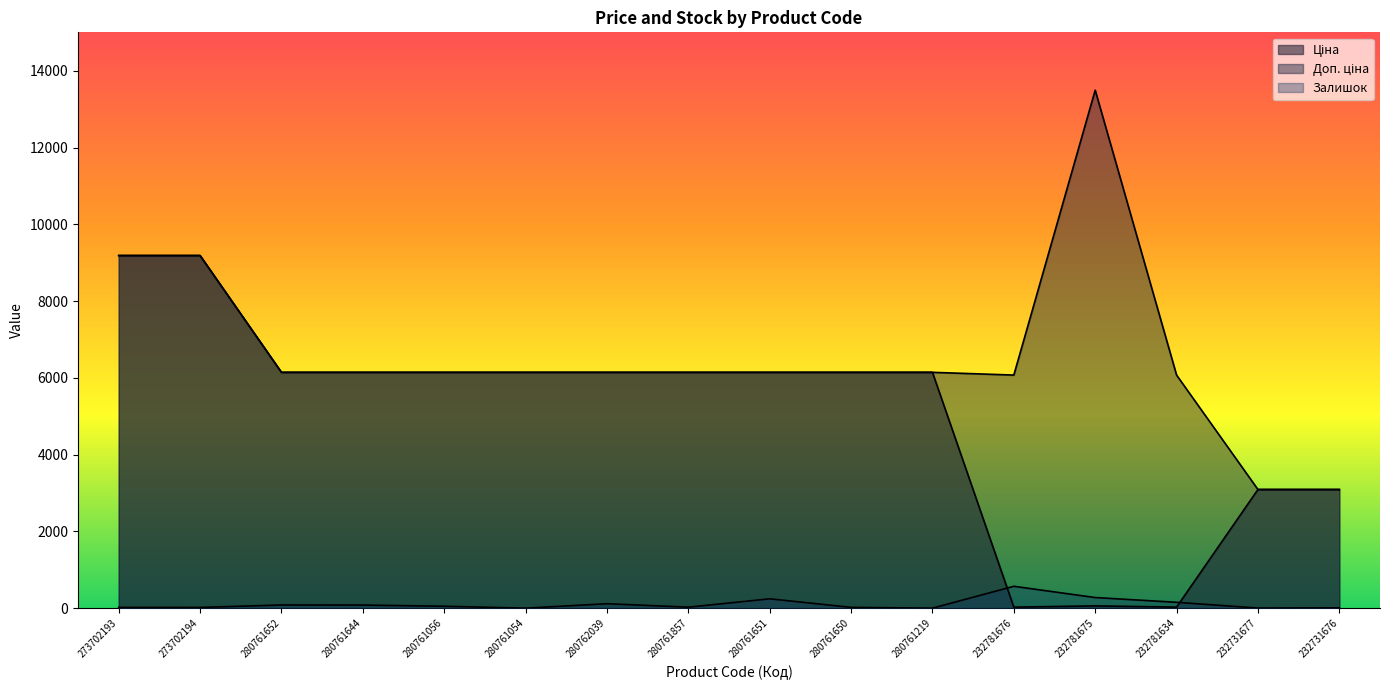

The value of Залишок at 280761644 is 81.0. True or false?

True